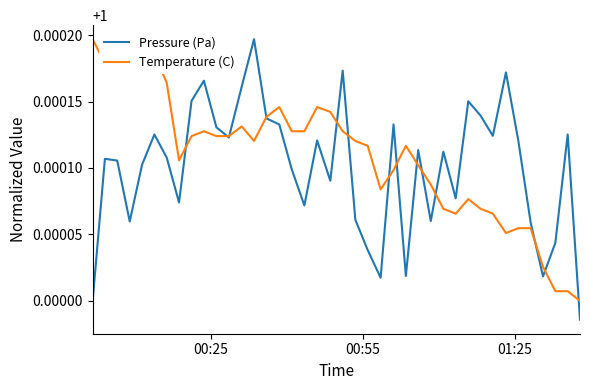

Which series has the largest range (max minus min)?

Pressure (Pa)